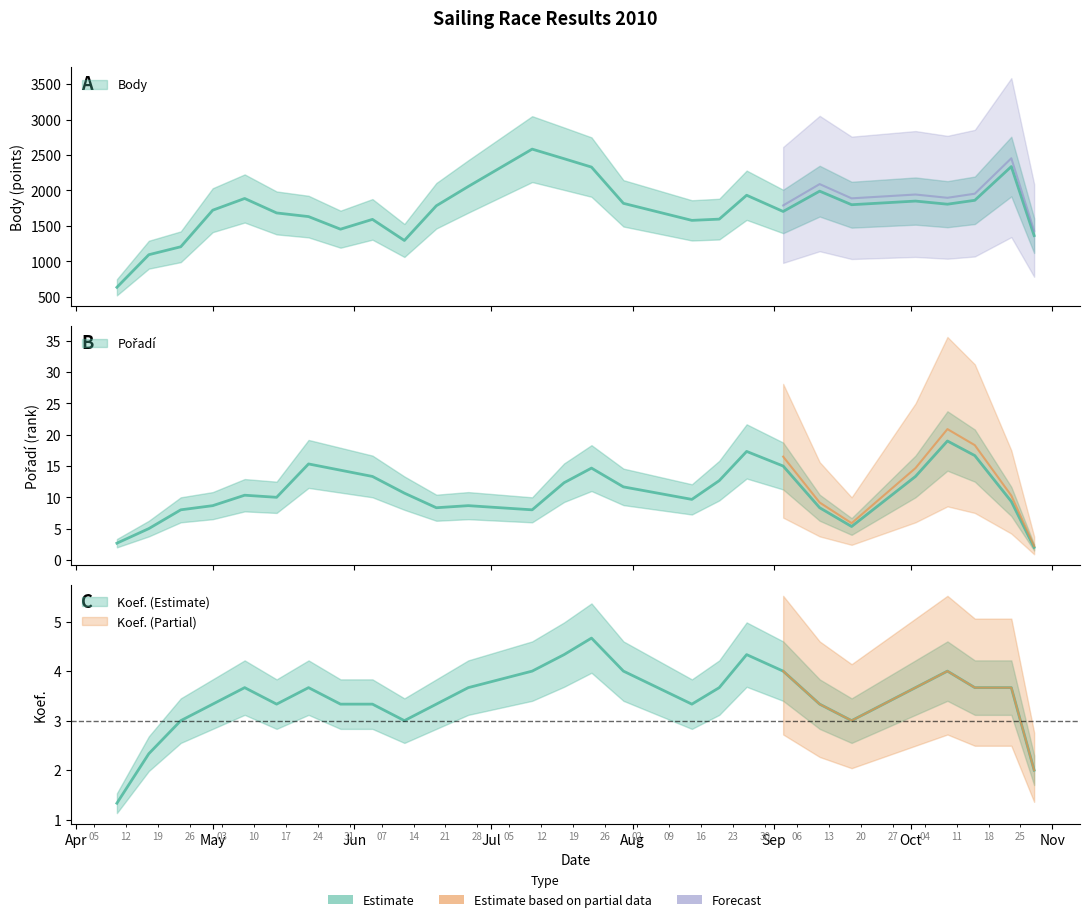

Does the chart have visible grid lines?

No